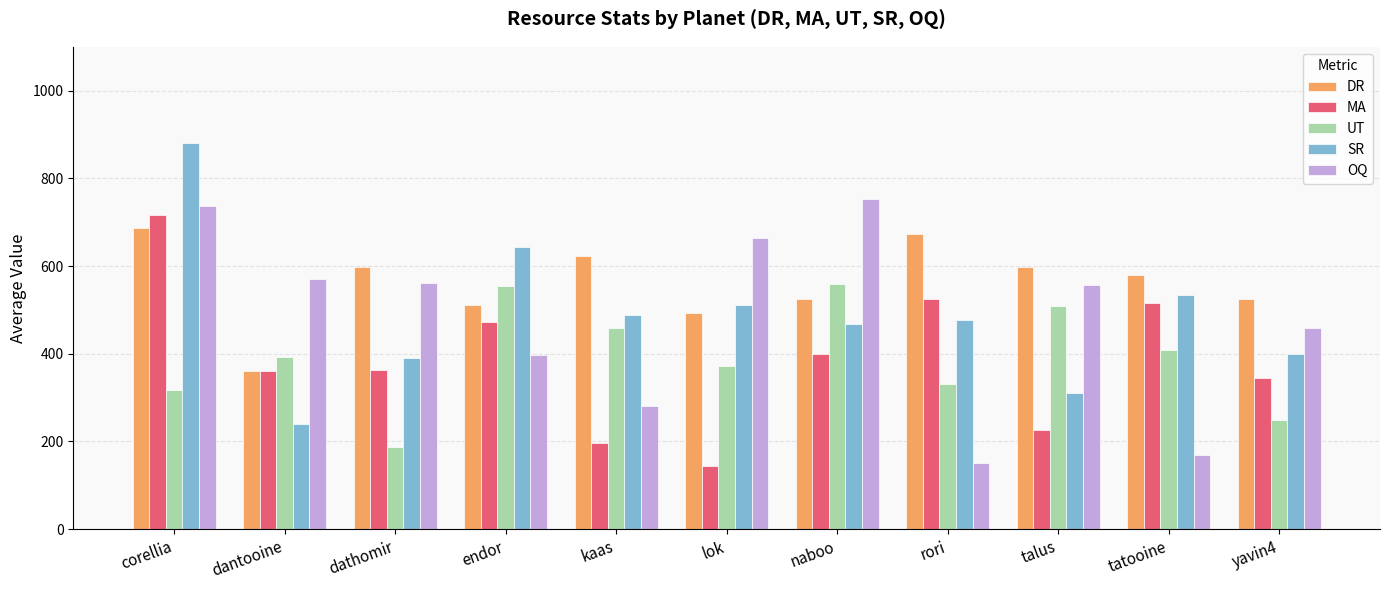

What is the approximate value of OQ at corellia, to the nearest 100?

700